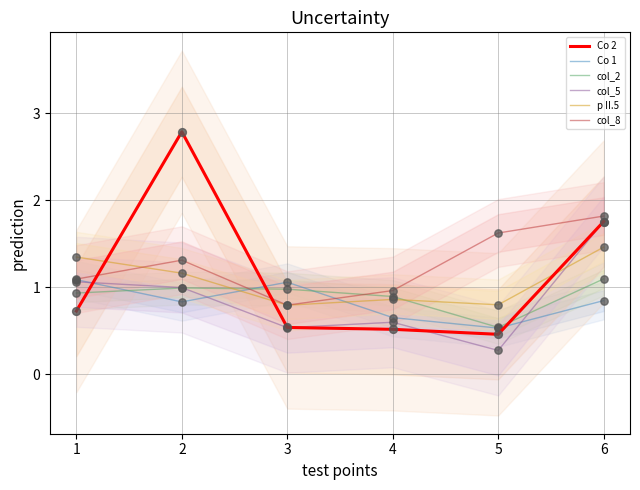

Which series has the largest total across all categories?

col_8